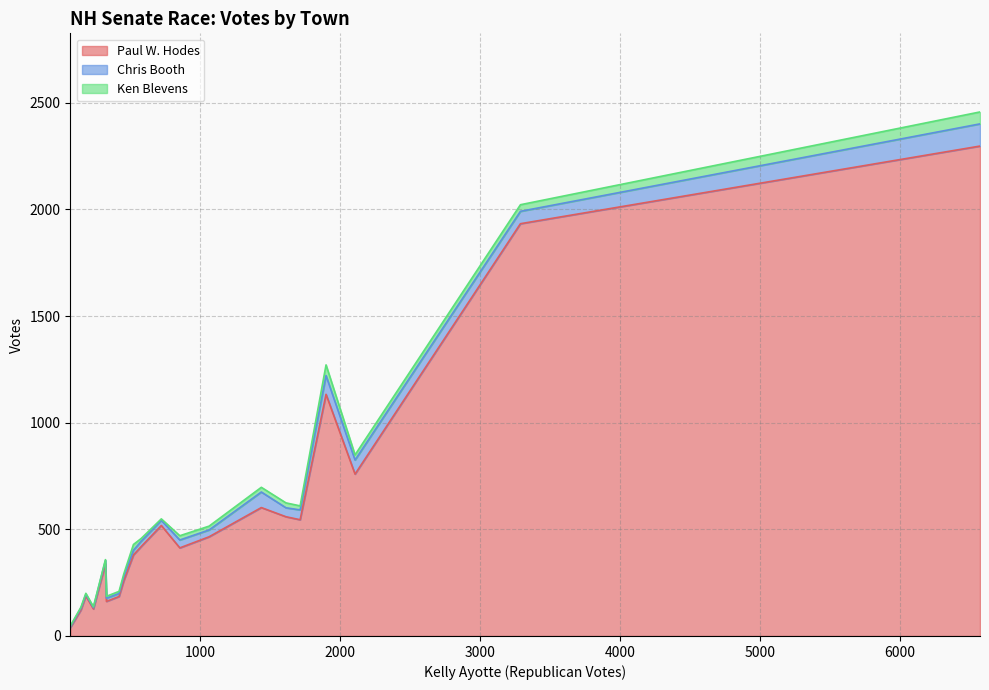

What is the maximum value for Paul W. Hodes?

2297